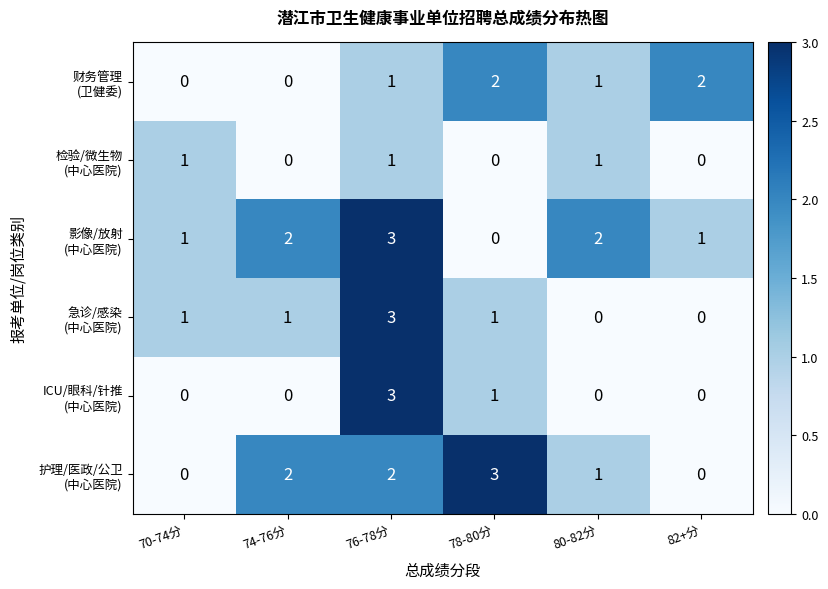

What is the maximum value shown in the chart?

3